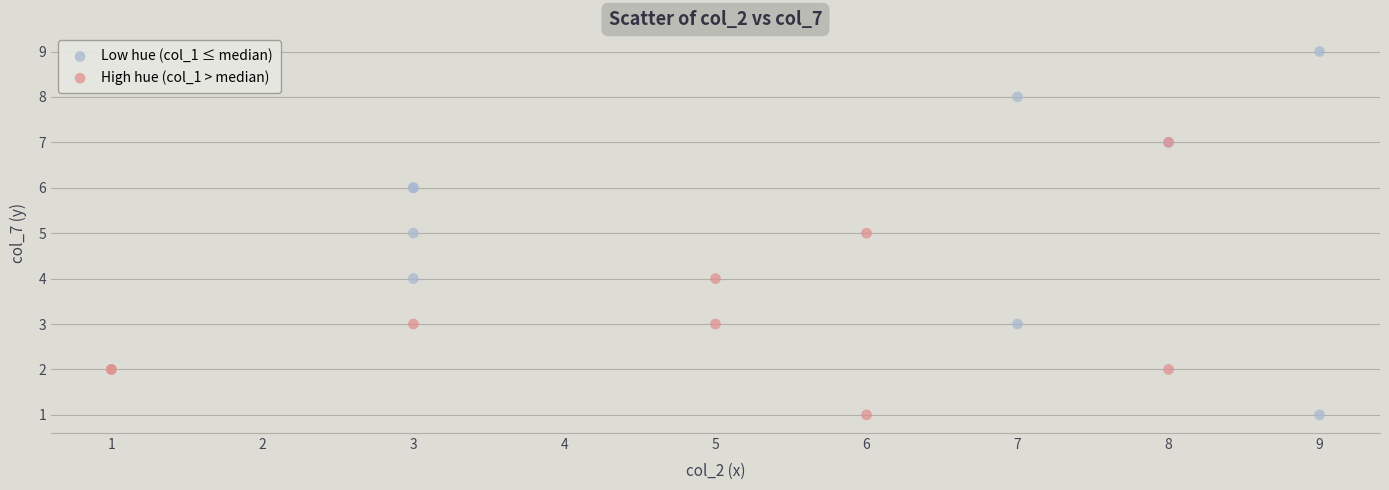

What are all the series names shown in the legend?

Low hue (col_1 ≤ median), High hue (col_1 > median)